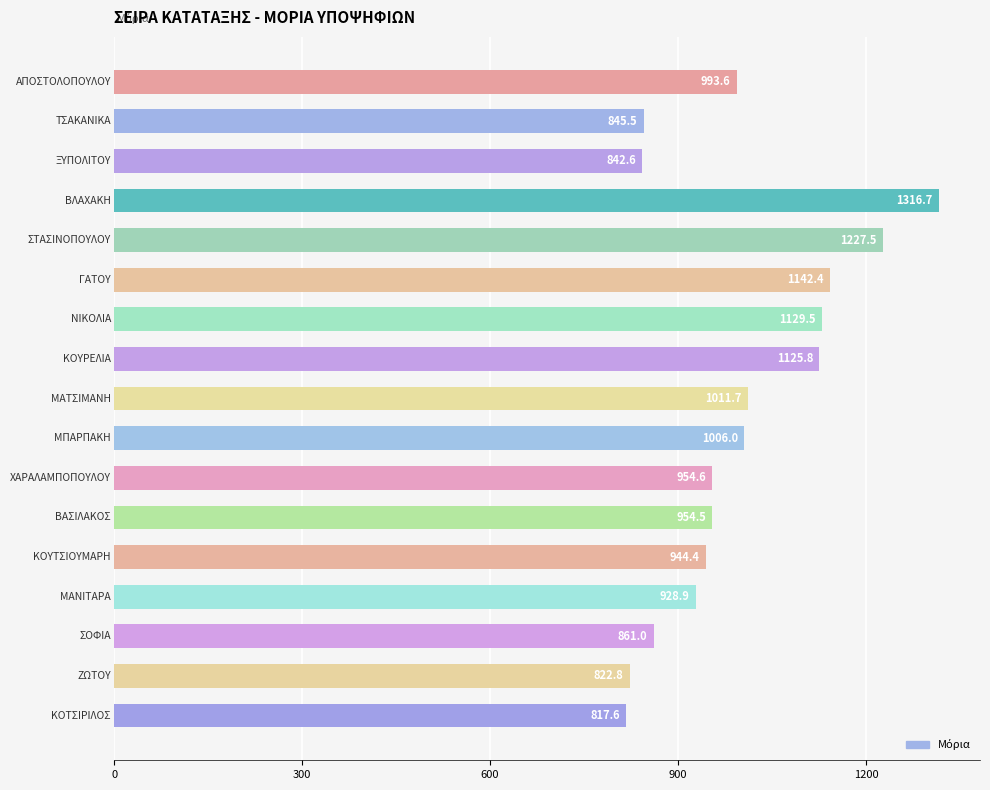

What is the value of the 3rd bar from the top?

842.6